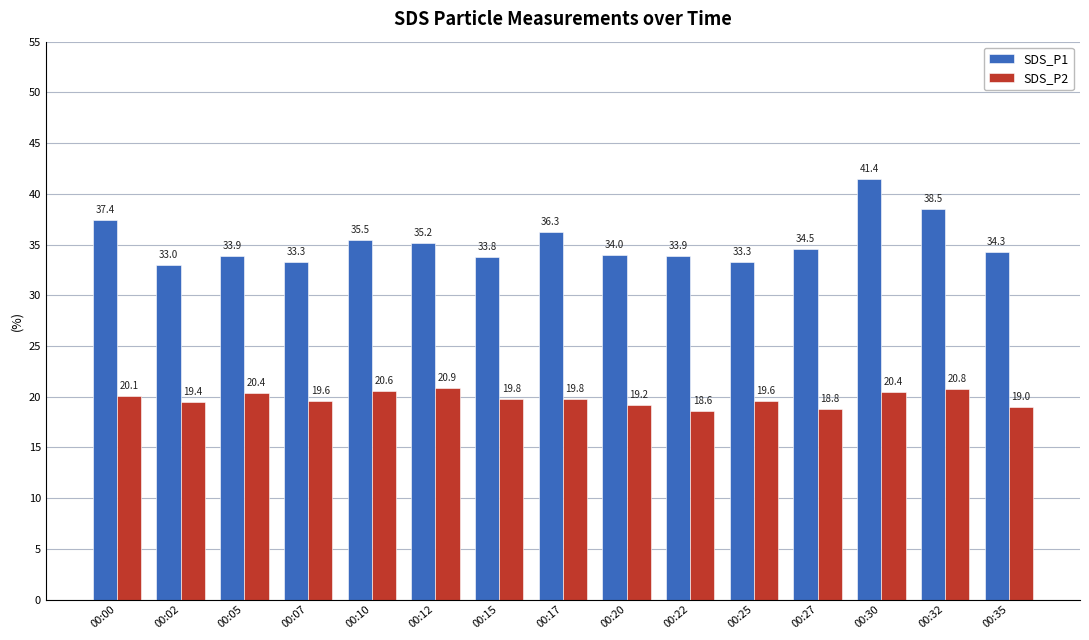

What is the sum of all SDS_P2 values?

296.9